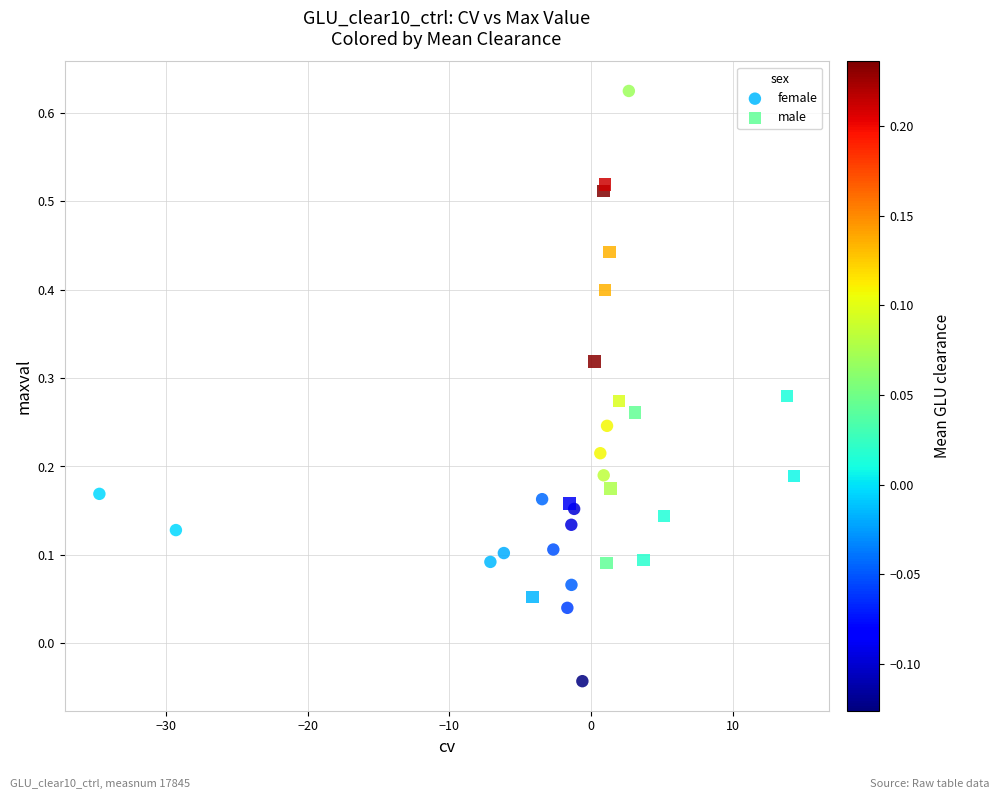

Which series has the widest spread of Y values?

female